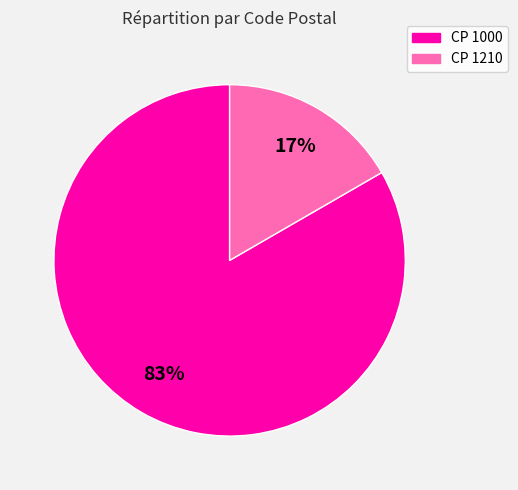

How many segments does this pie chart have?

2